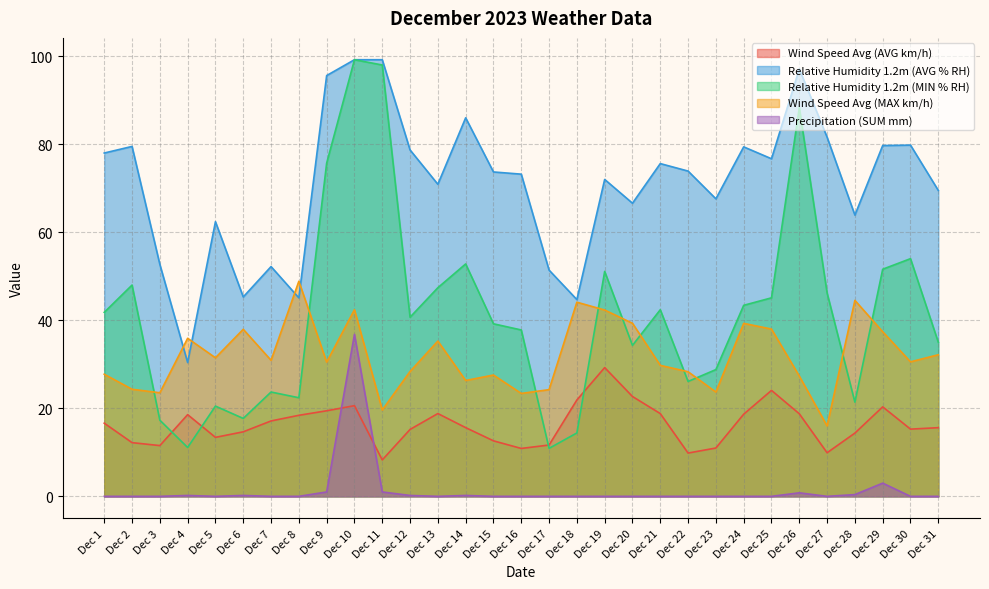

Where does the Relative Humidity 1.2m (AVG % RH) series first go above 73?

Dec 1